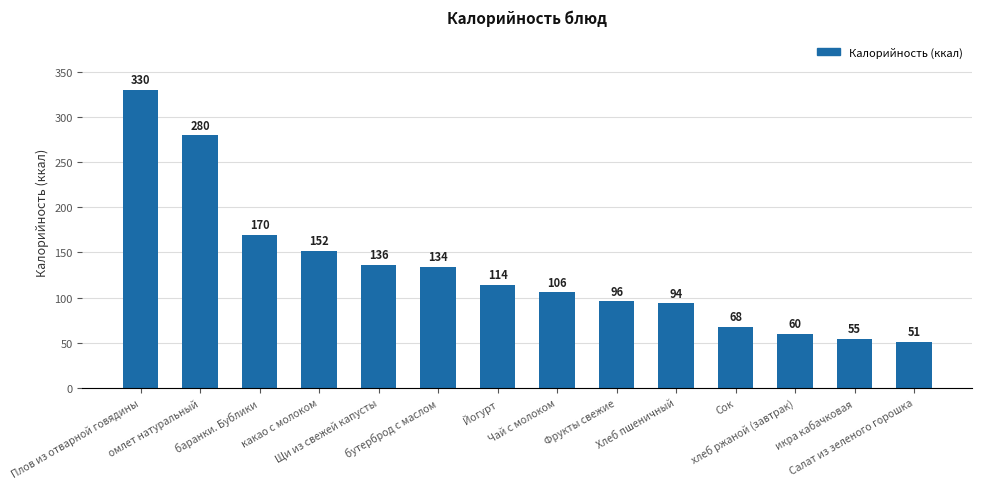

What is the greatest value displayed?

330.0